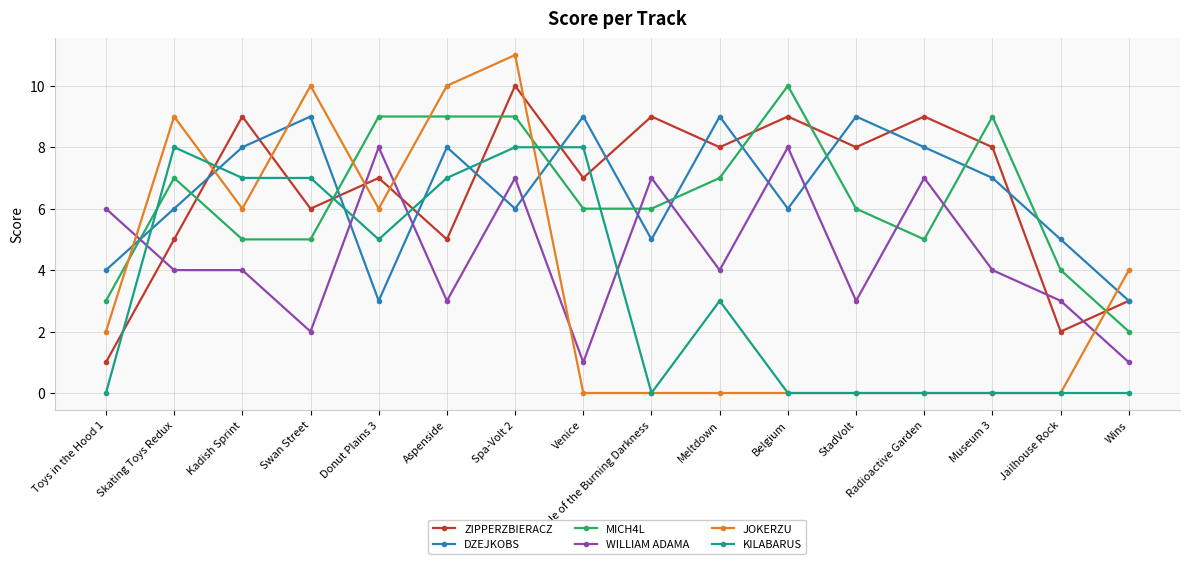

What is the label of the 4th point from the left?

Swan Street